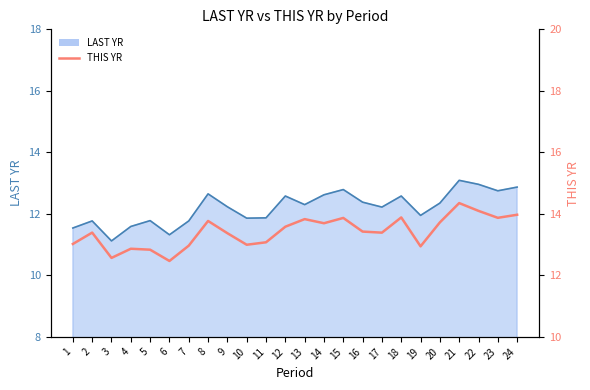

Where is the first local minimum for LAST YR line?

3